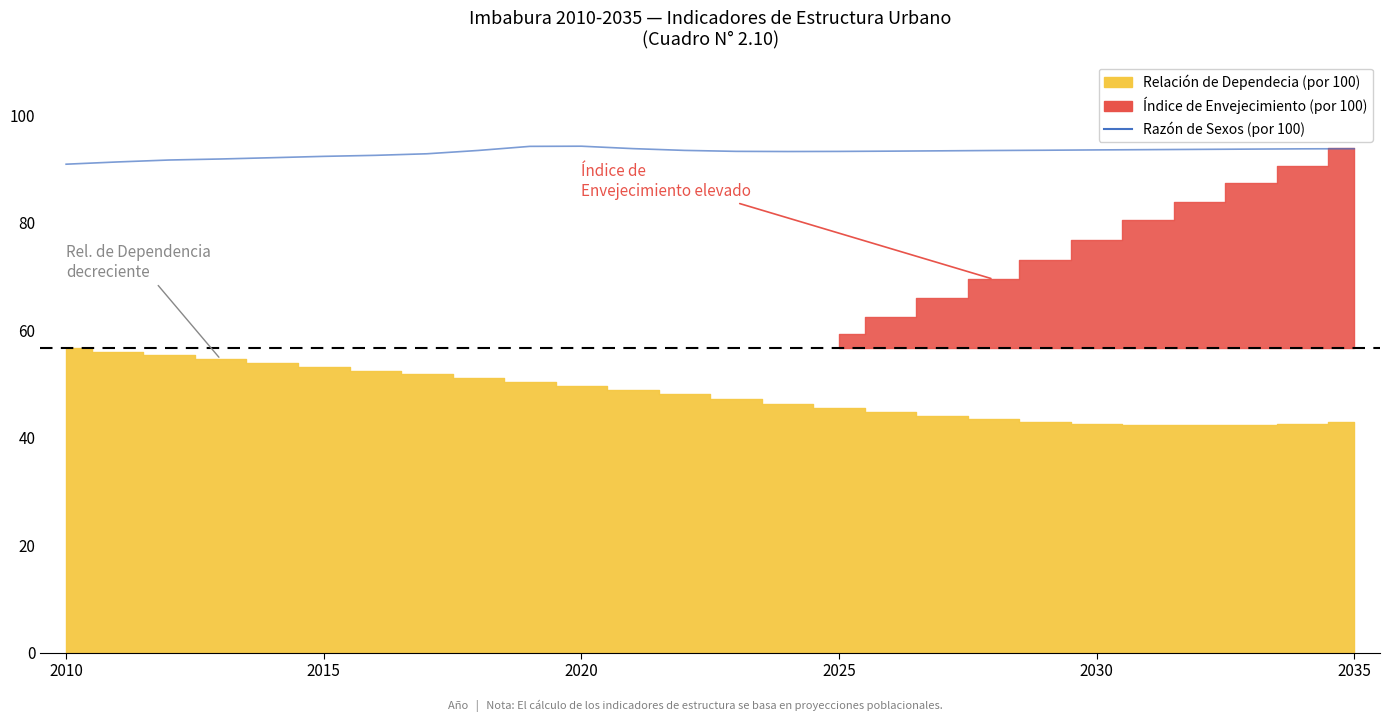

How many values are below 93?

8